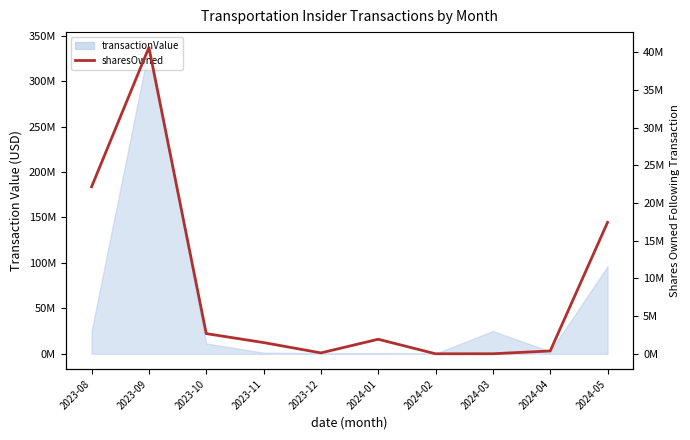

What is the value of the 1st point from the left?

22159234